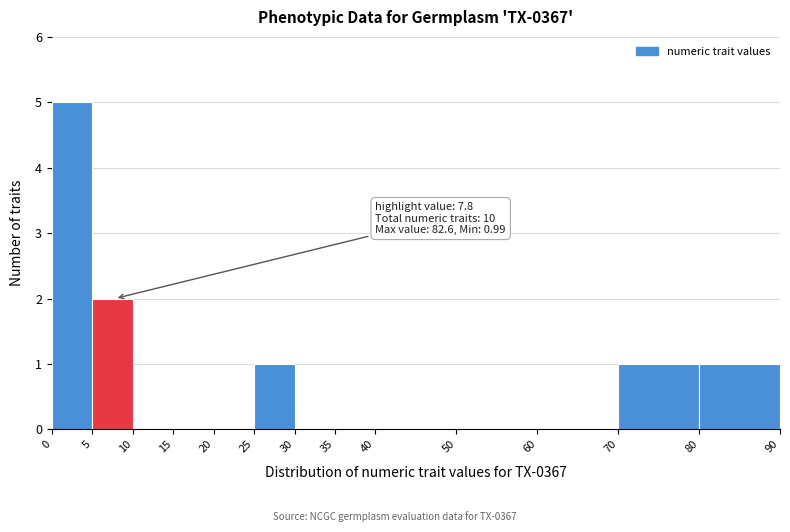

Which range on the x-axis has the tallest bar?

0 to 5